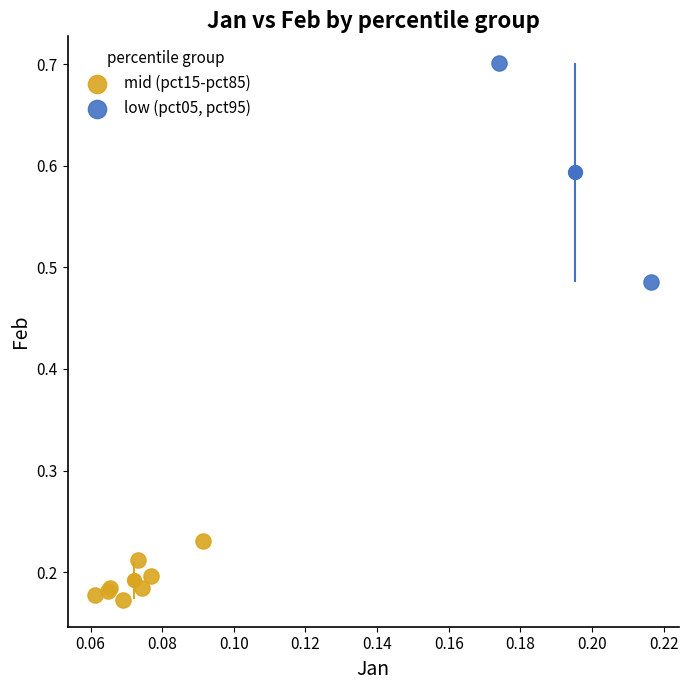

Which series reaches the minimum Y coordinate?

mid (pct15-pct85)